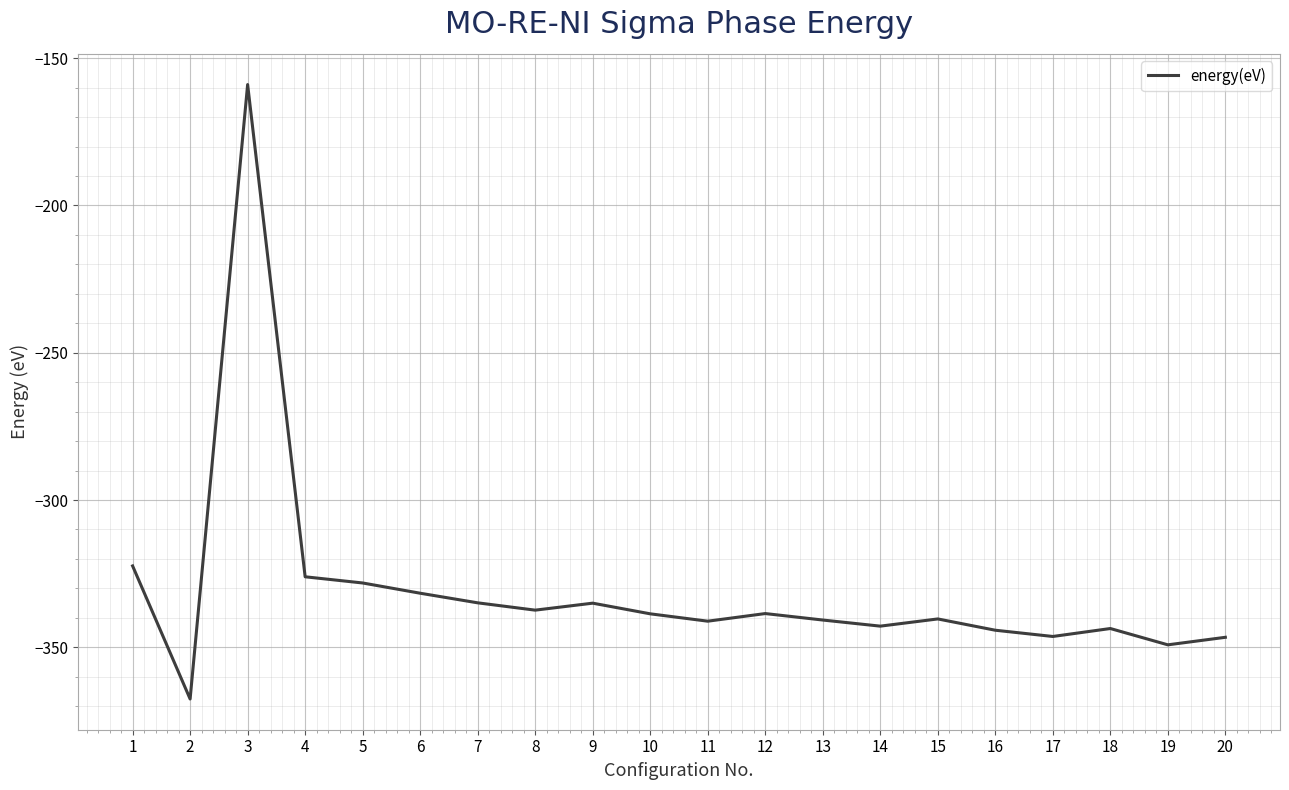

What is the change in value from 12 to 16?

-5.7